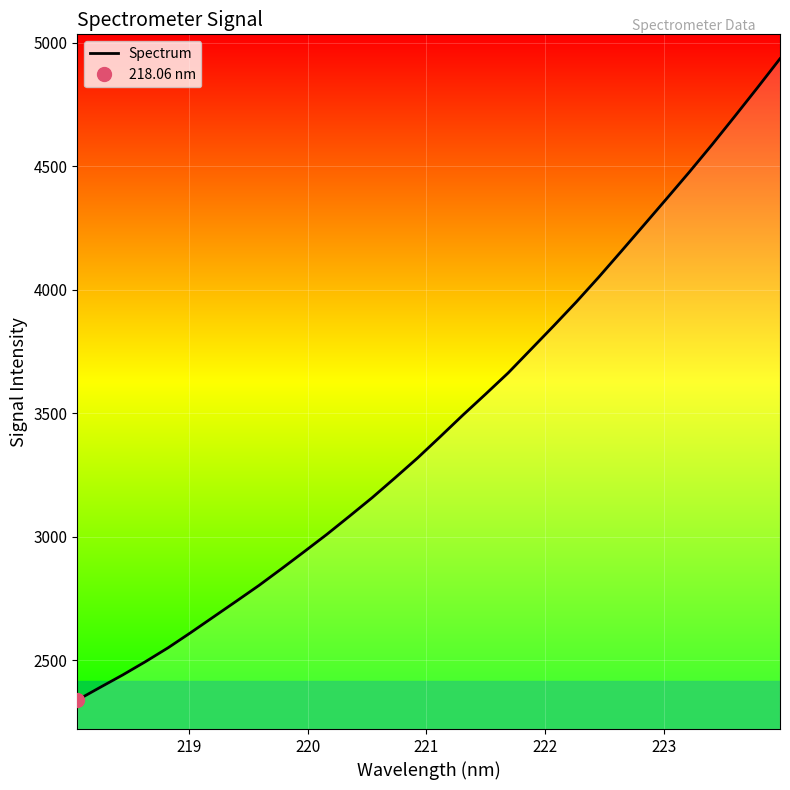

What is the maximum value for Spectrum?

4934.6